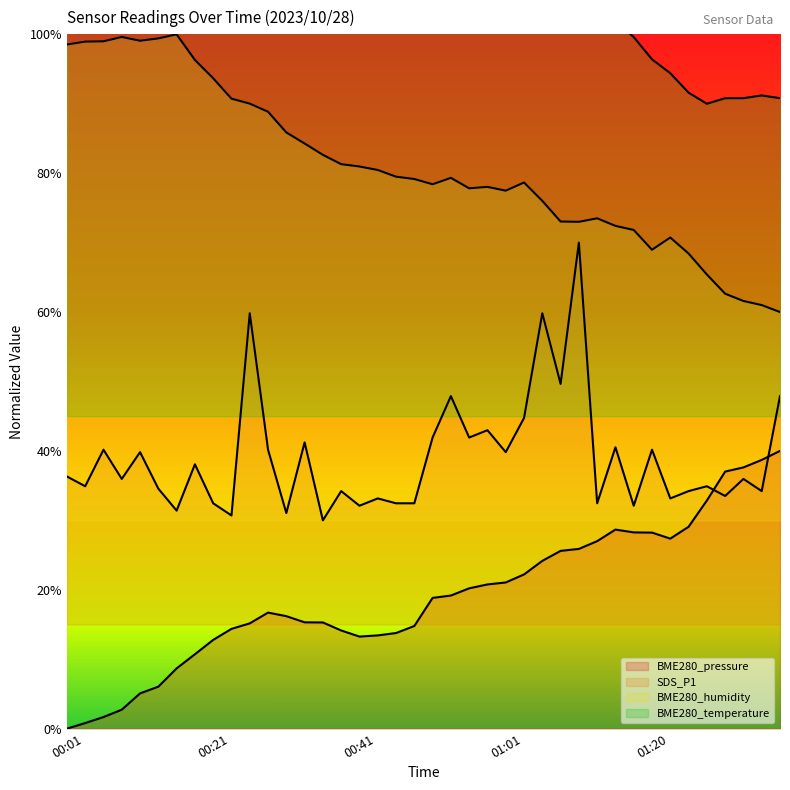

What is the label of the 14th point from the left?

00:33